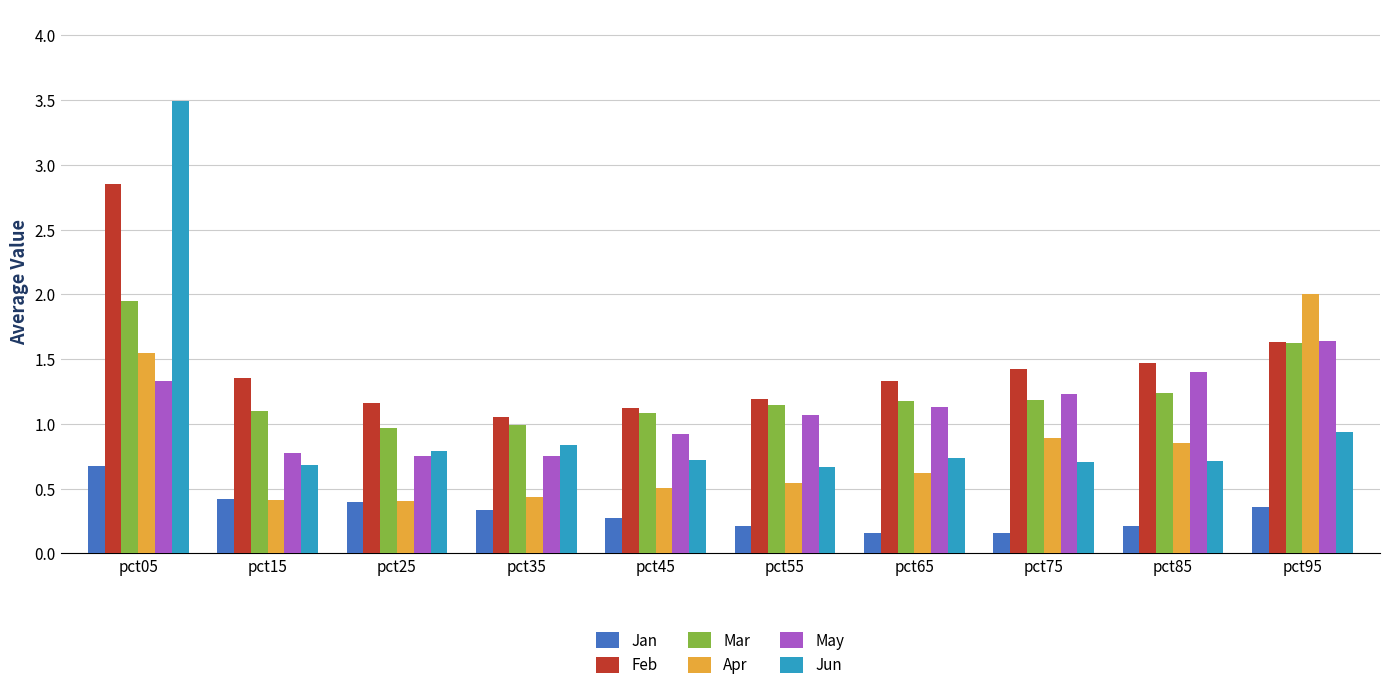

Is it true that Apr equals 0.5 at pct05?

False